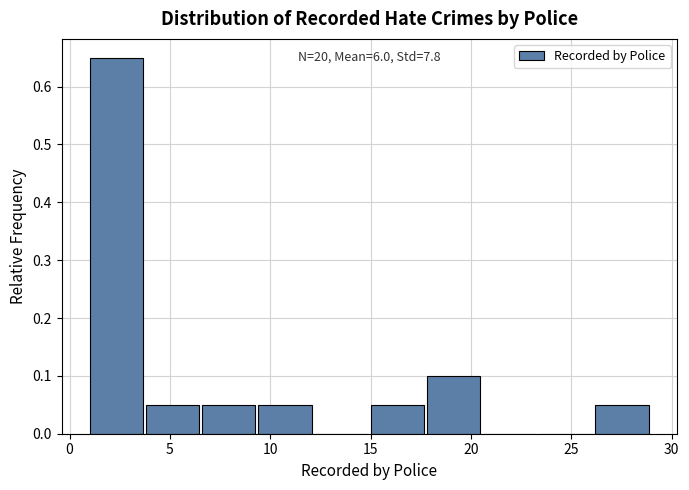

Which range on the x-axis has the tallest bar?

1.0 to 3.8